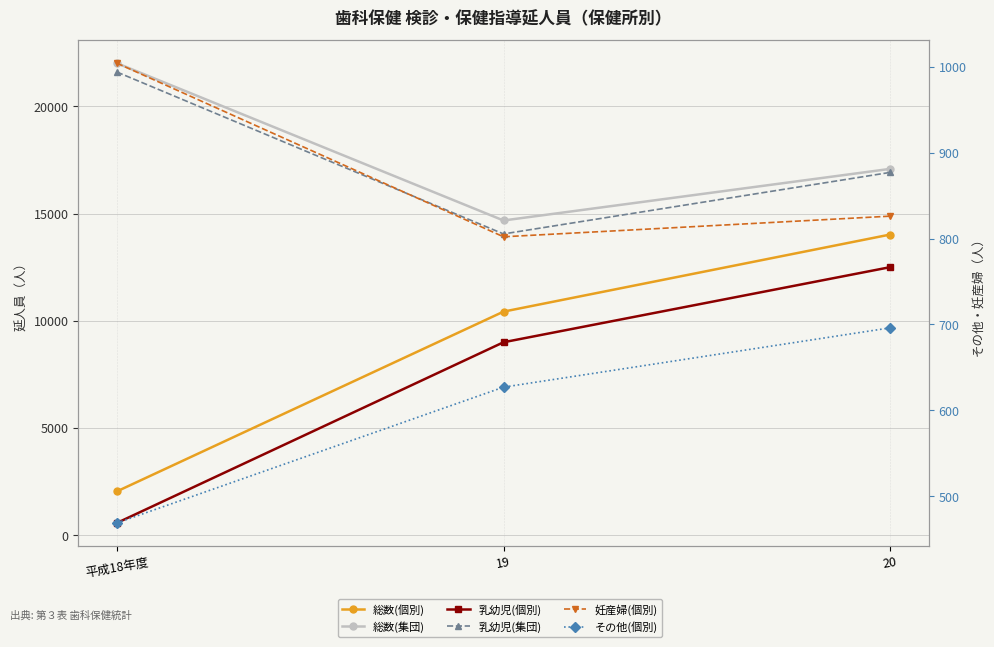

What position from the left is 20?

3